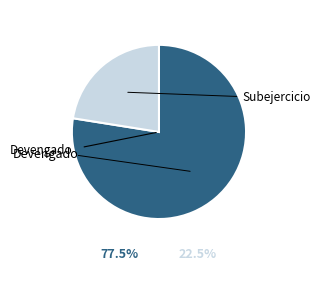

Is there any slice that represents more than half of the pie?

Yes